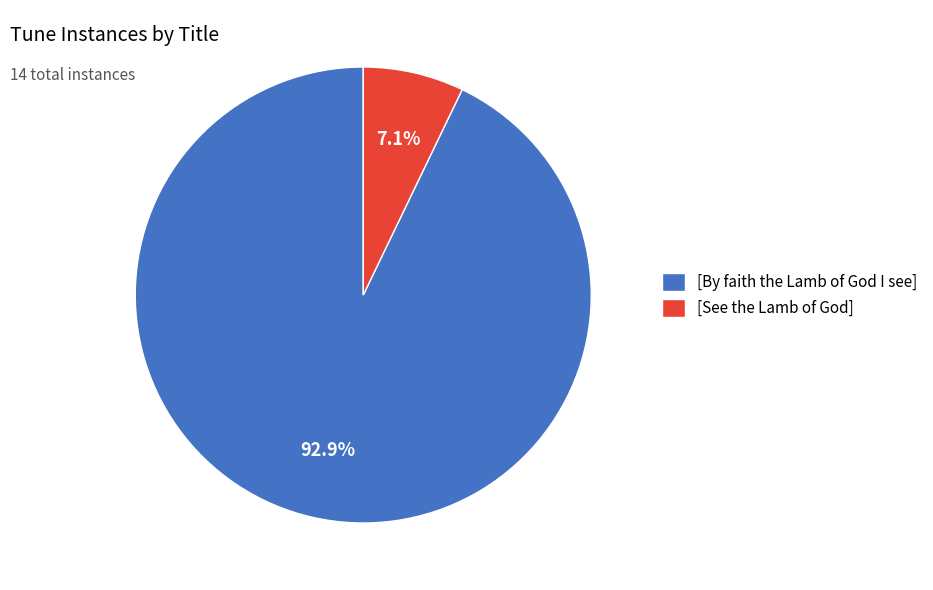

To the nearest percent, what percentage of the pie is [See the Lamb of God]?

7%